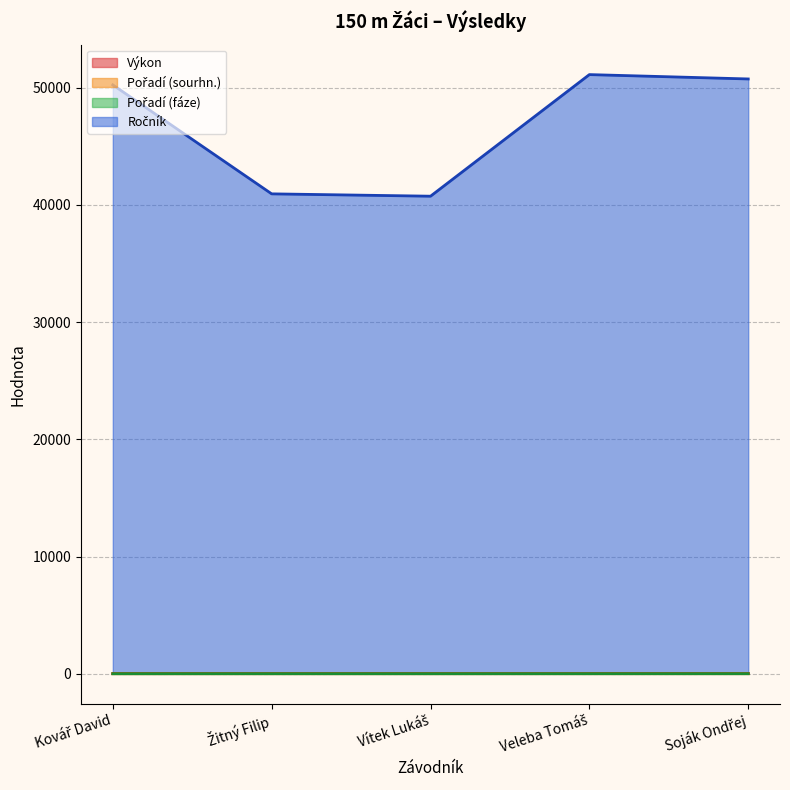

Where is Ročník nearest to the value 45915?

Kovář David